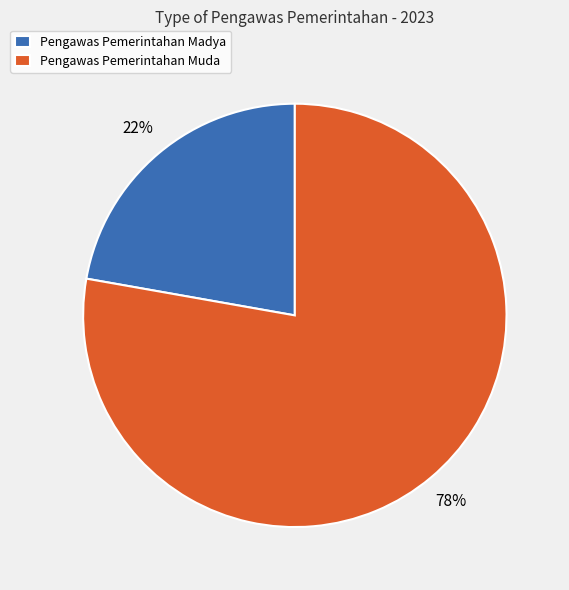

To the nearest percent, what is the combined percentage of Pengawas Pemerintahan Muda and Pengawas Pemerintahan Madya?

100%